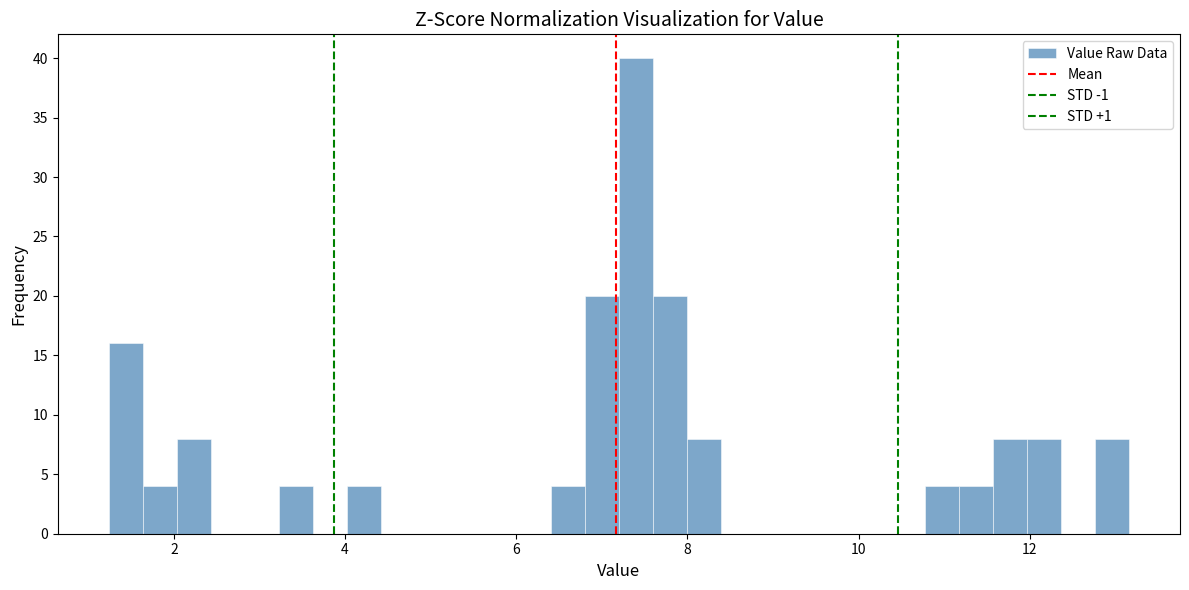

Around what value on the x-axis is the tallest bar? Give the approximate position of its centre, as read against the axis.

7.4